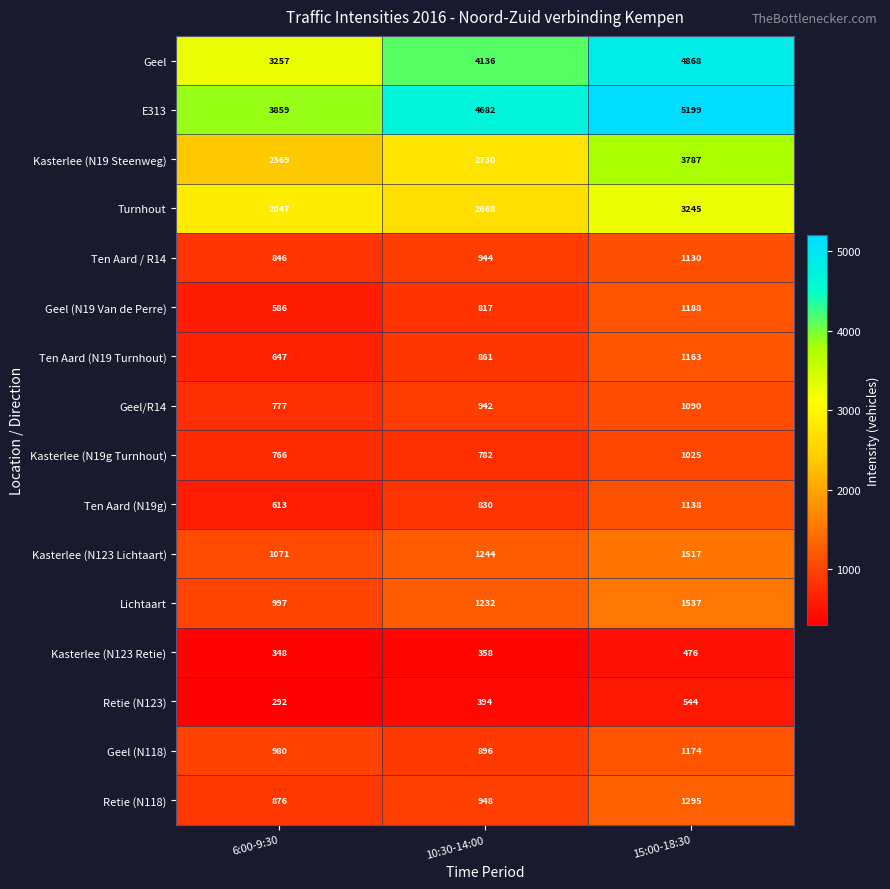

Which series has the largest total across all categories?

E313